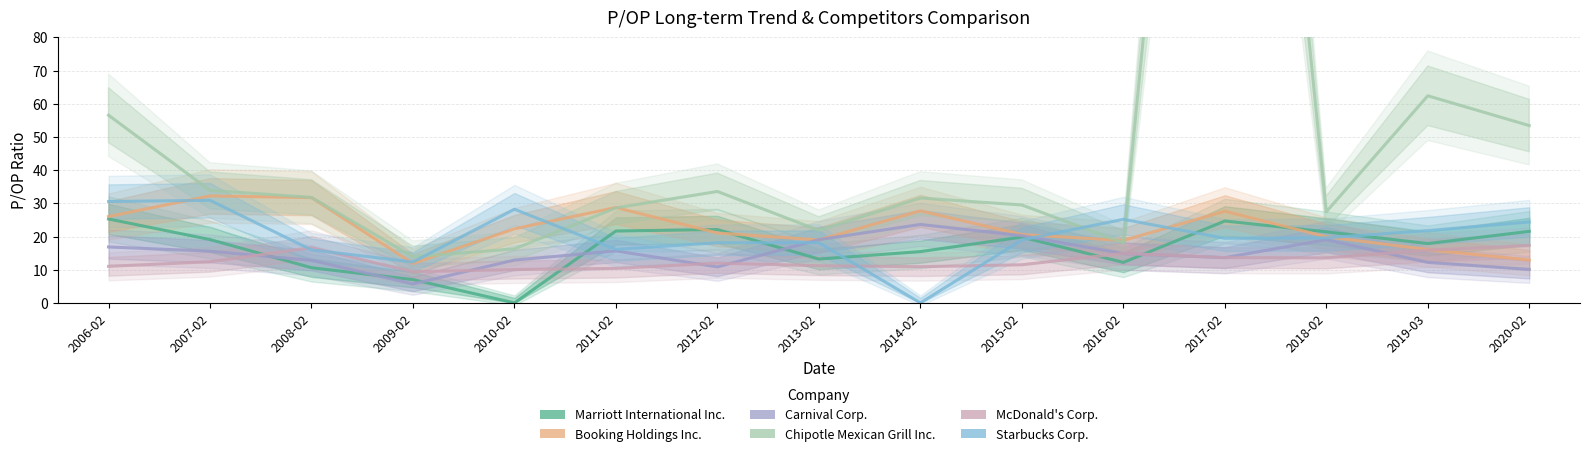

How many distinct data groups are displayed?

6